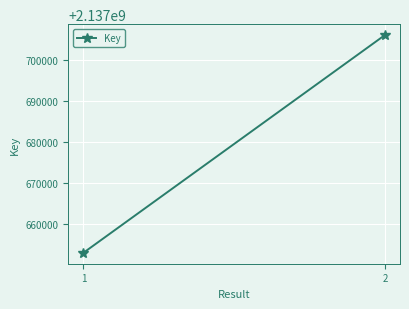

What is the smallest value displayed?

2137653044